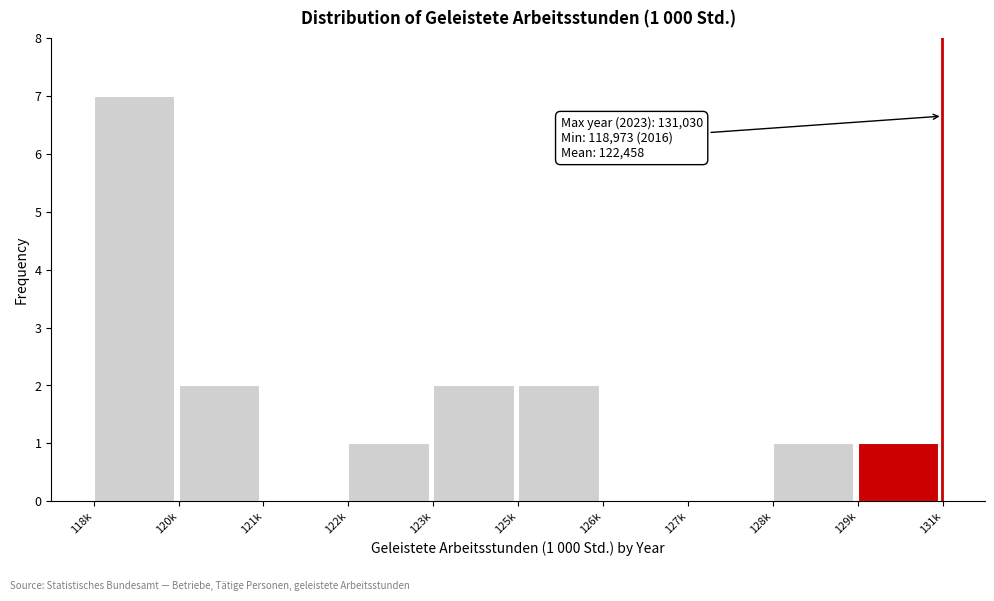

Reading left to right, transcribe all the data shown in this chart.

118k=7	120k=2	121k=0	122k=1	123k=2	125k=2	126k=0	127k=0	128k=1	129k=1